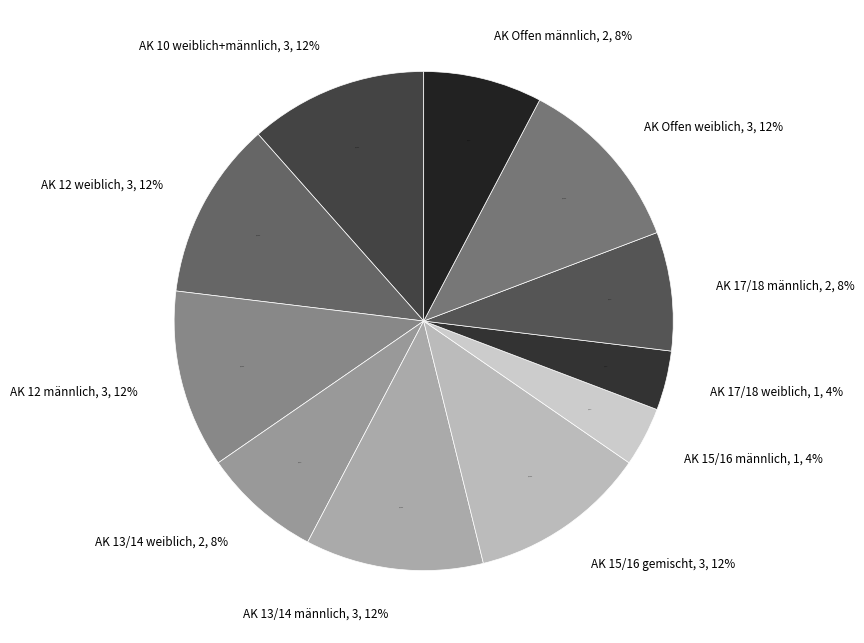

Which category has the biggest portion of the pie?

AK 10 weiblich+männlich